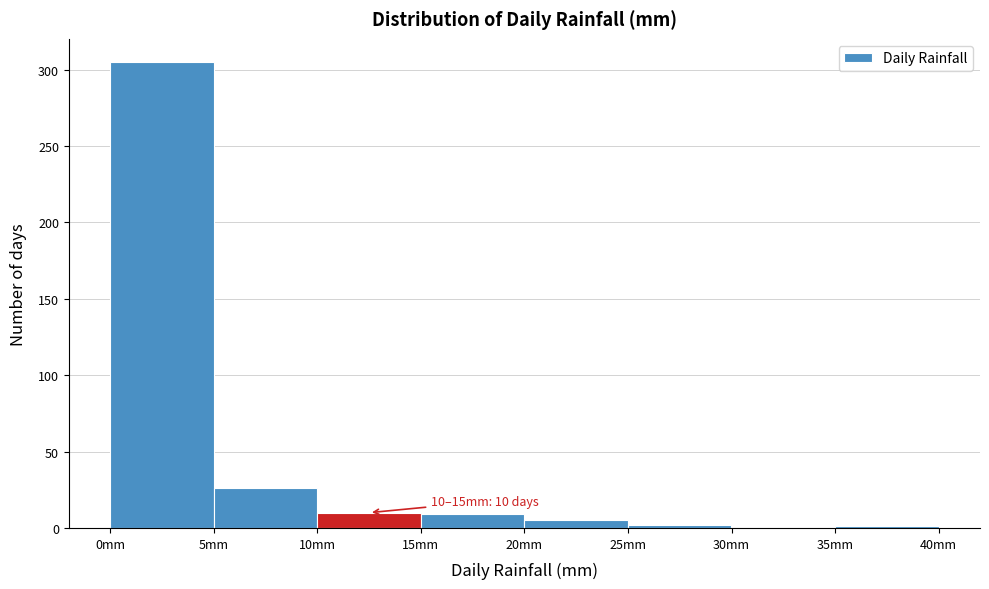

Which range on the x-axis has the tallest bar?

0 to 5